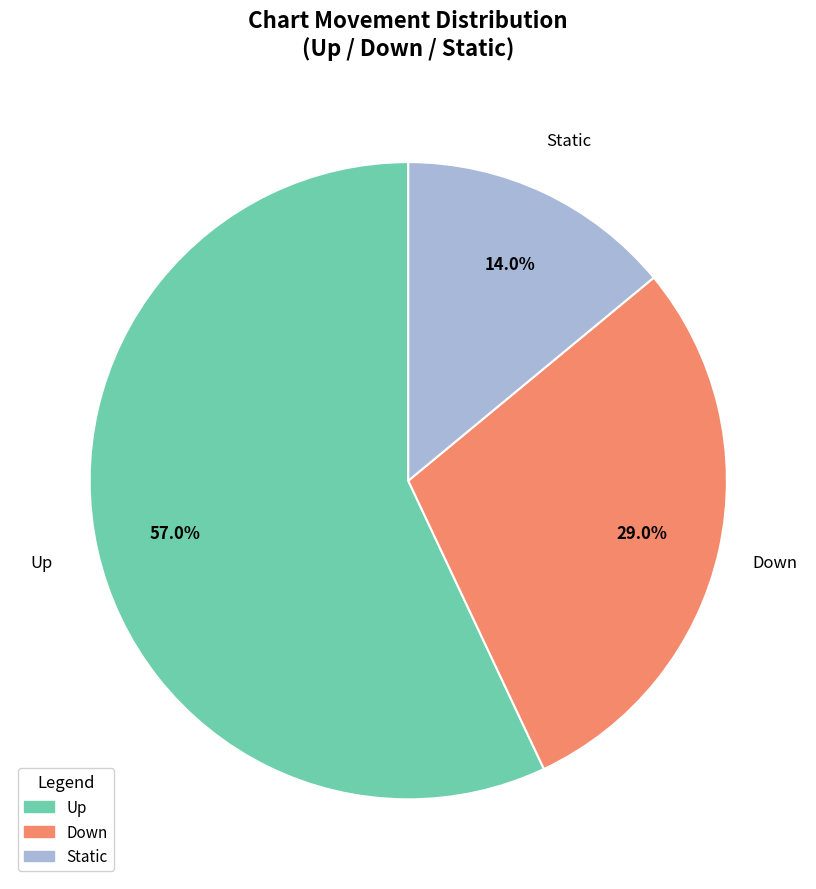

What is the smallest slice in the pie chart?

Static